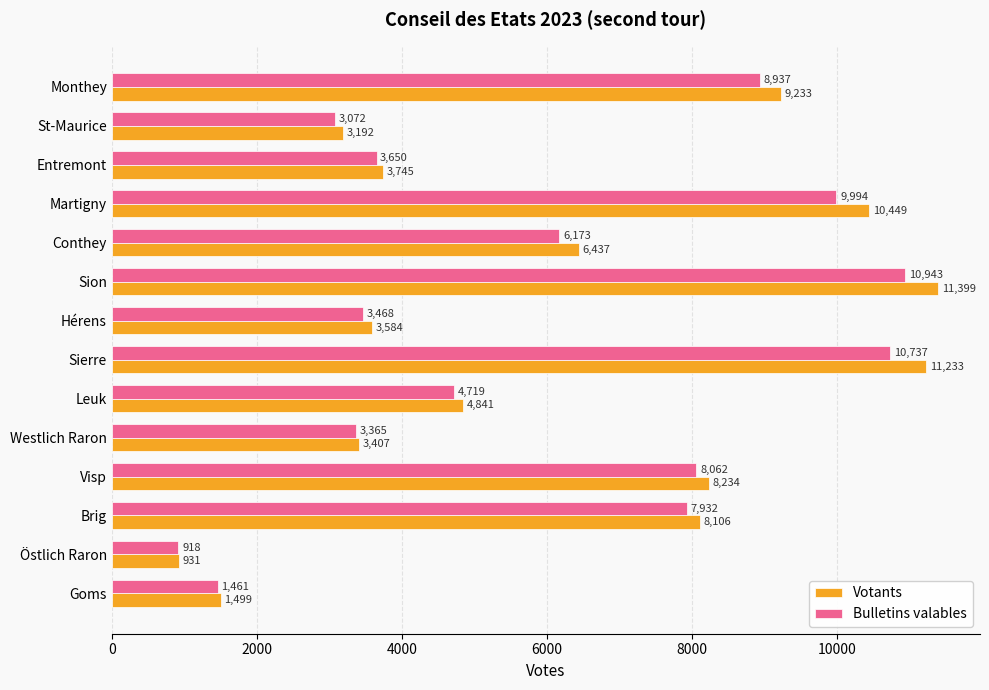

At which label does Votants reach its peak?

Sion